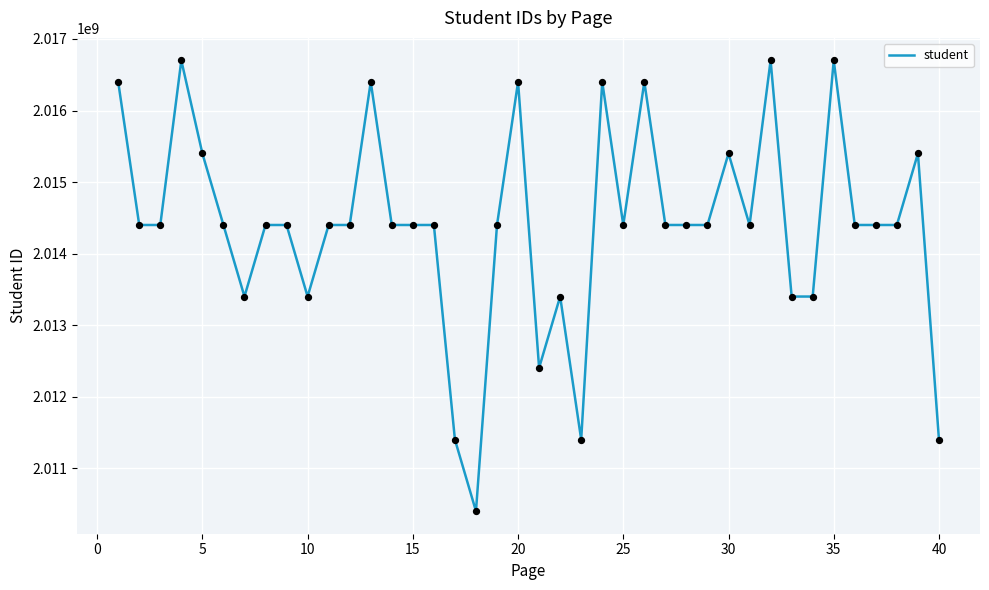

What is the minimum value shown in the chart?

2010400174